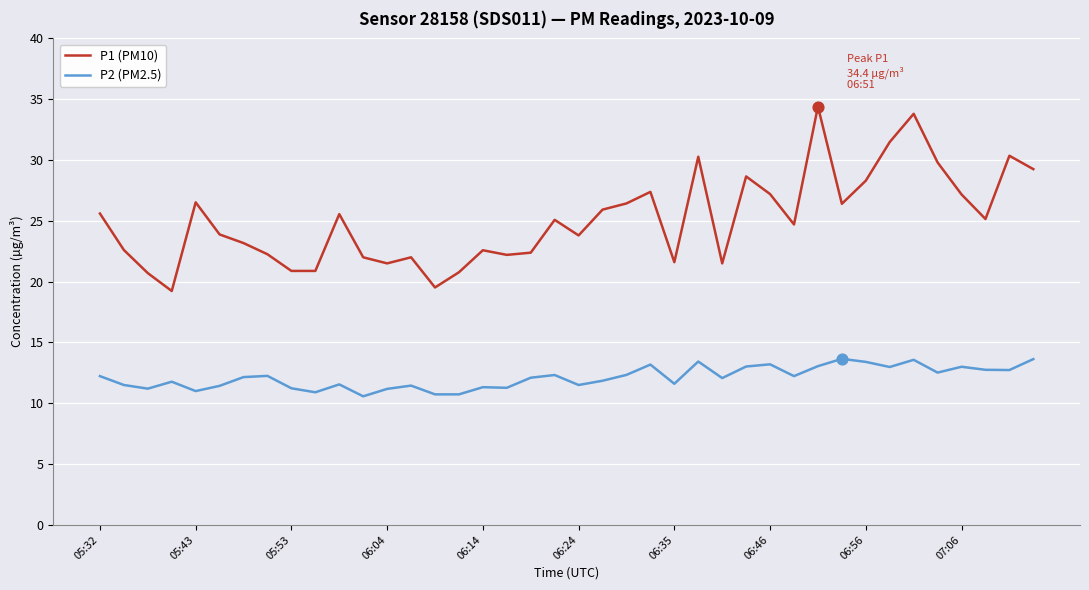

Which series has the largest total across all categories?

P1 (PM10)